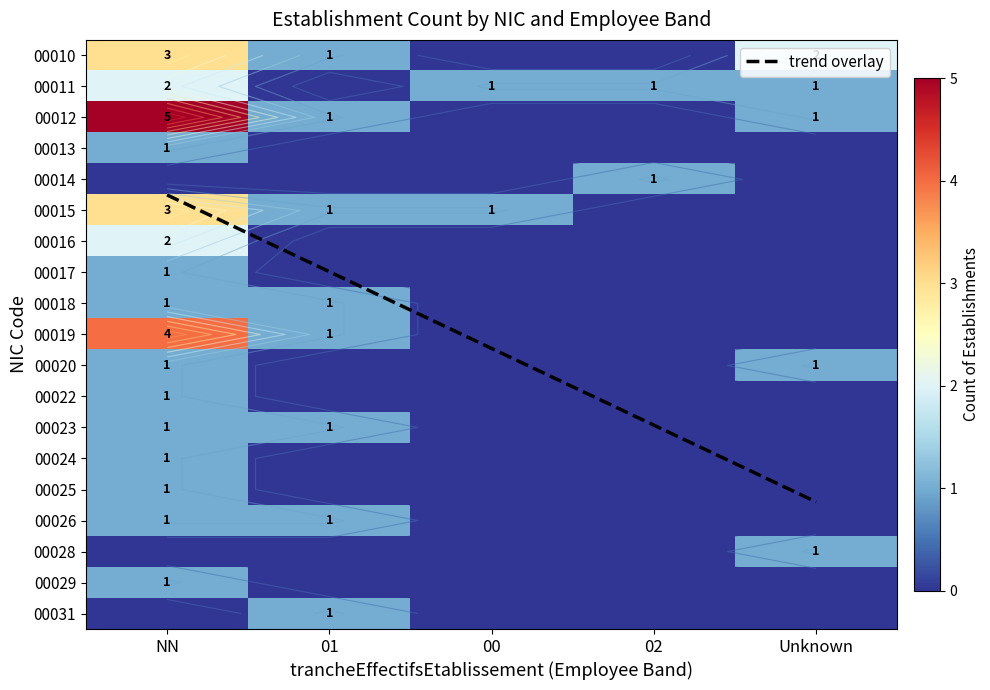

Between 01 and 02, which series saw the biggest shift?

00010